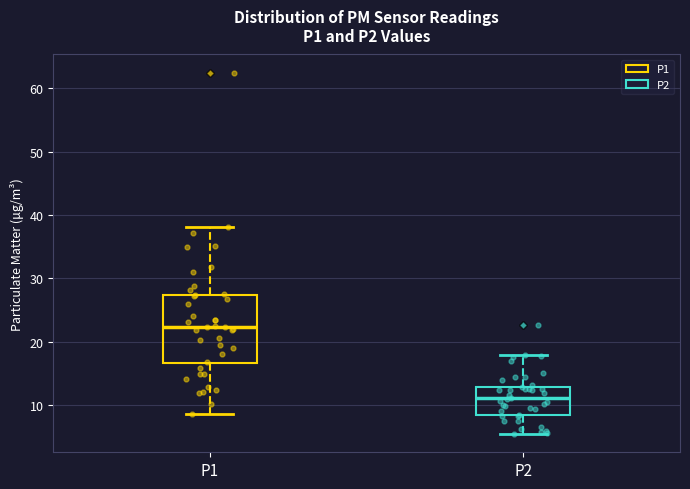

Where does the median line of the box for P2 sit on the y-axis? The values are not printed on the chart, so give them approximately, as read against the axis.

11